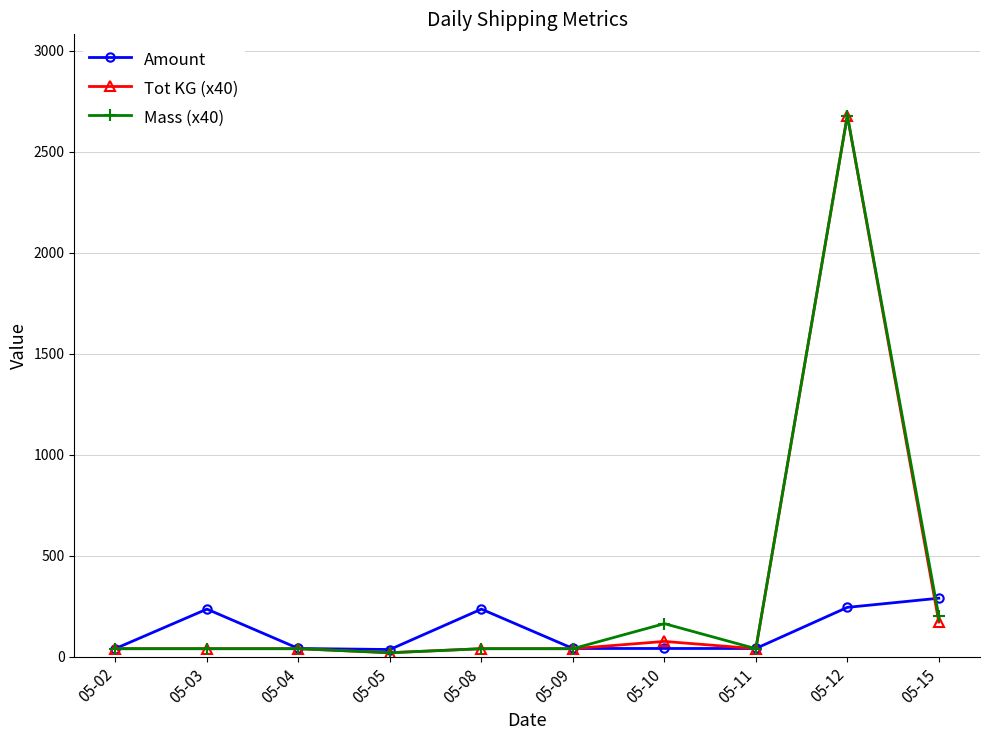

What is the maximum value shown in the chart?

2680.0